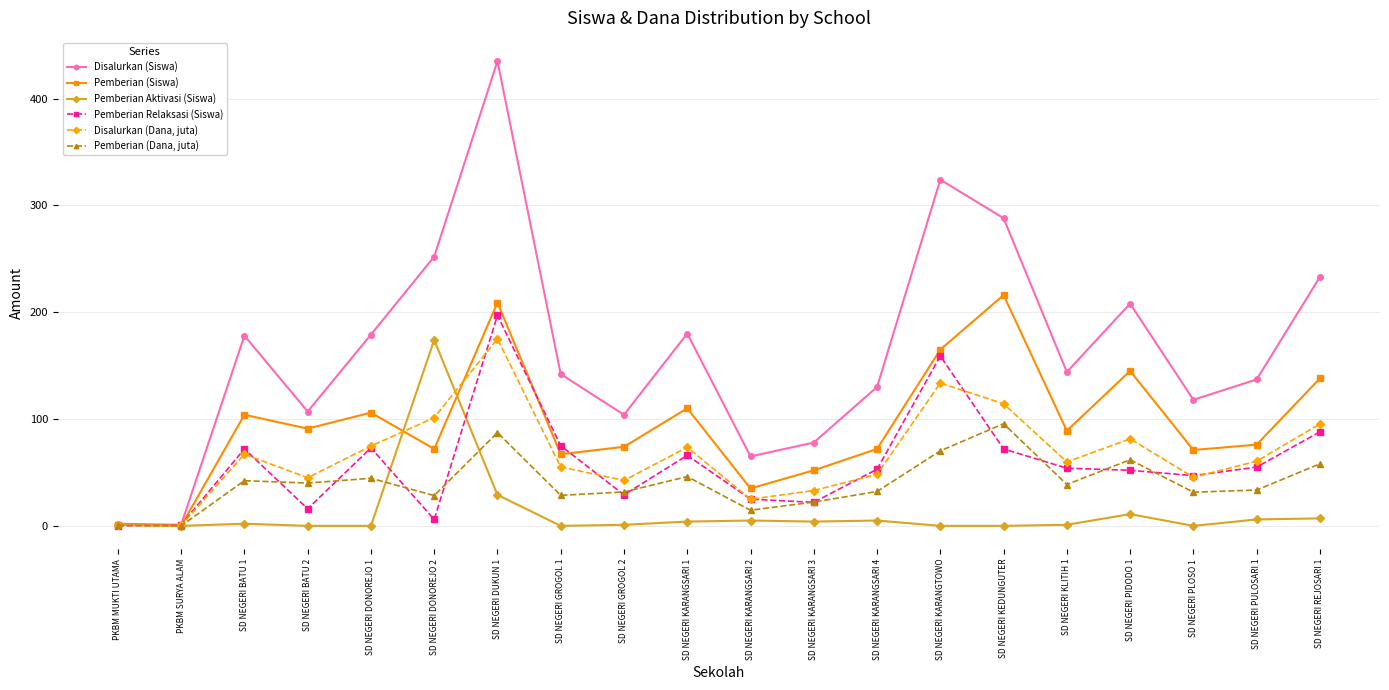

What position from the right is SD NEGERI DUKUN 1?

14